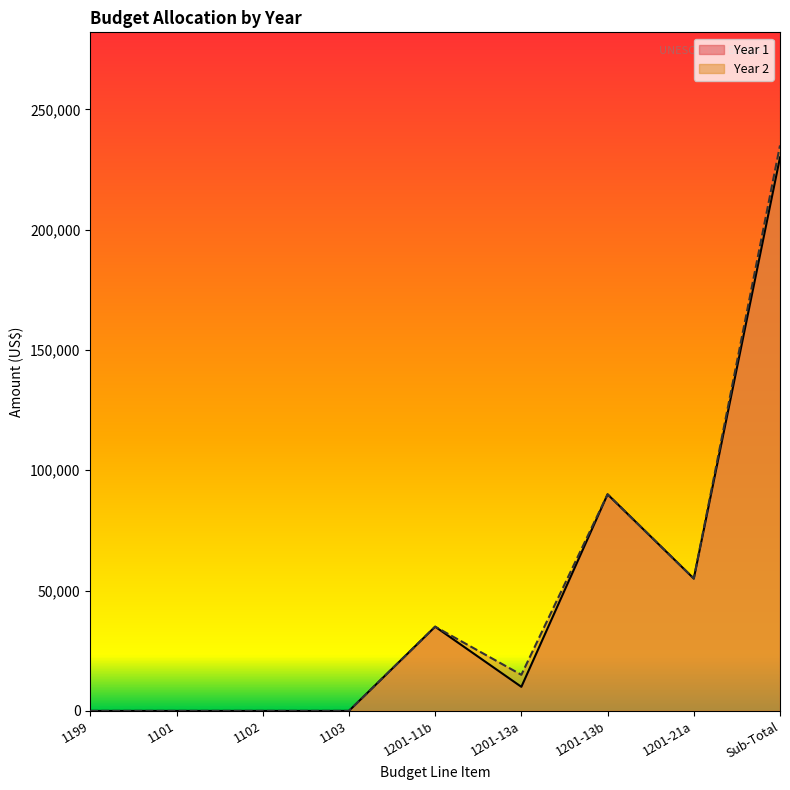

Which series has the largest total across all categories?

Year 2